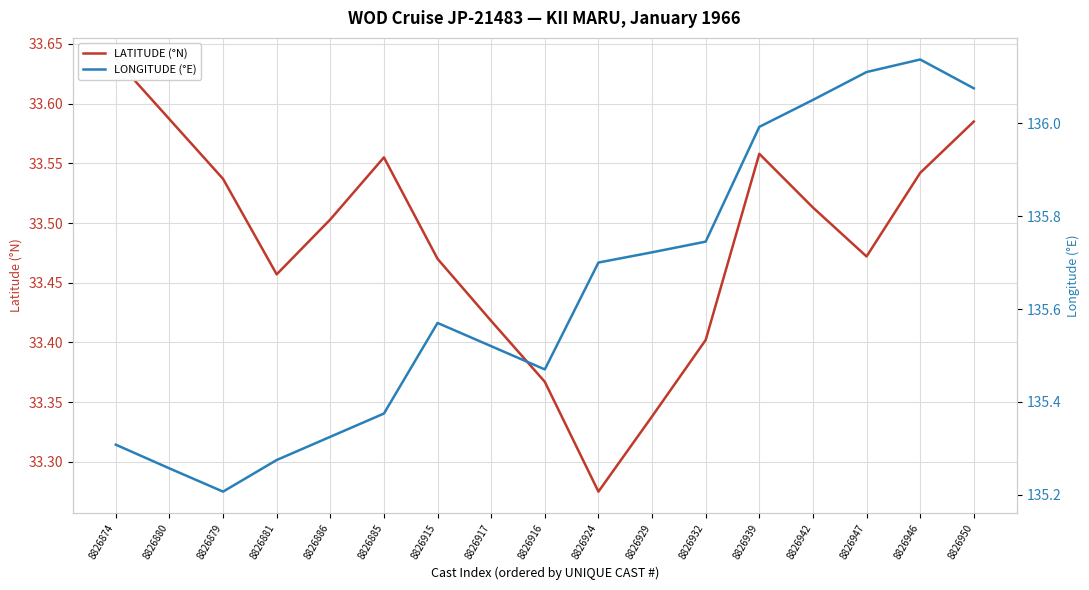

Where is the first local minimum for LONGITUDE (°E)?

8826879